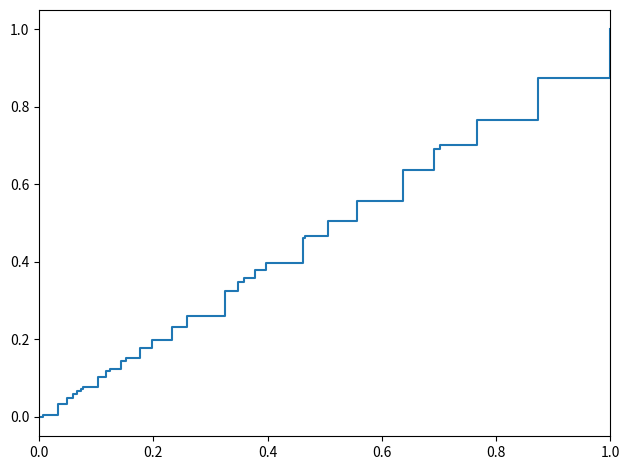

What is the maximum value shown in the chart?

1.0